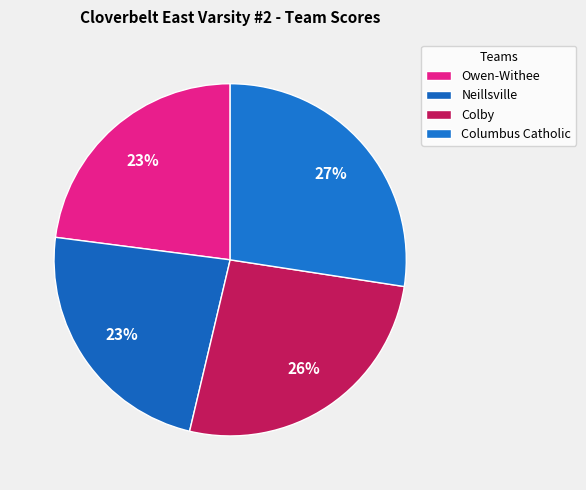

Which slice is the largest?

Columbus Catholic